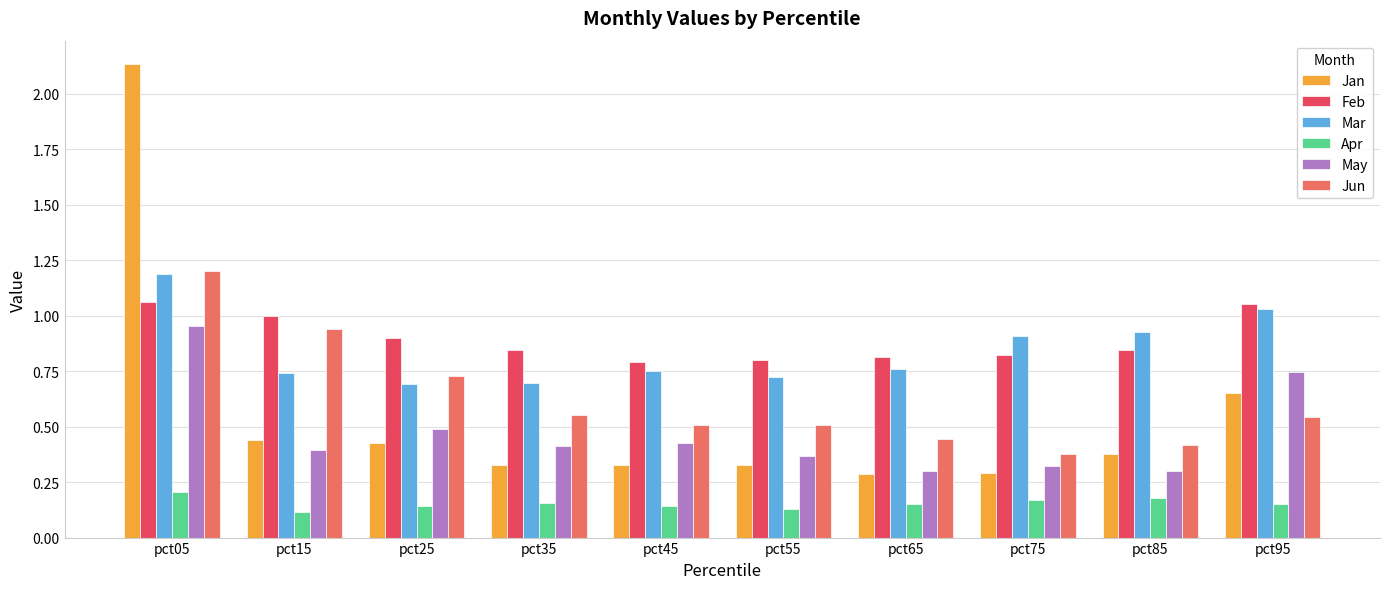

What is the sum of the May values at pct75 and pct05?

1.3